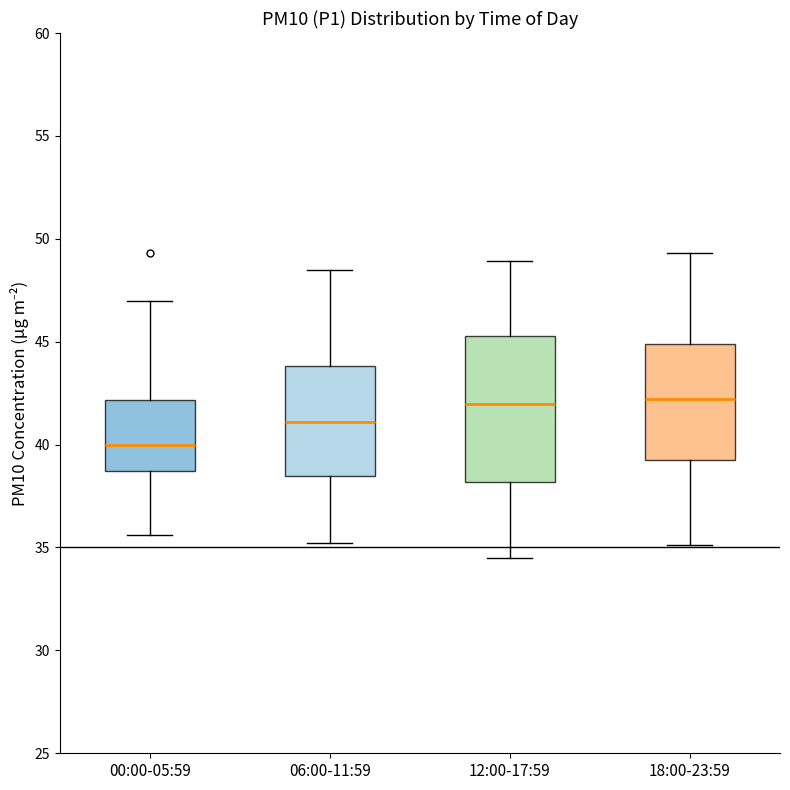

Reading left to right, read every box against the y-axis: the position of its median line, the range the box covers, and the ends of its whiskers. The values are not printed on the chart, so give them approximately, as read against the axis.

00:00-05:59: median 40.0, box 38.5 to 42.0, whiskers 35.5 to 47.0
06:00-11:59: median 41.0, box 38.5 to 44.0, whiskers 35.0 to 48.5
12:00-17:59: median 42.0, box 38.0 to 45.5, whiskers 34.5 to 49.0
18:00-23:59: median 42.0, box 39.5 to 45.0, whiskers 35.0 to 49.5